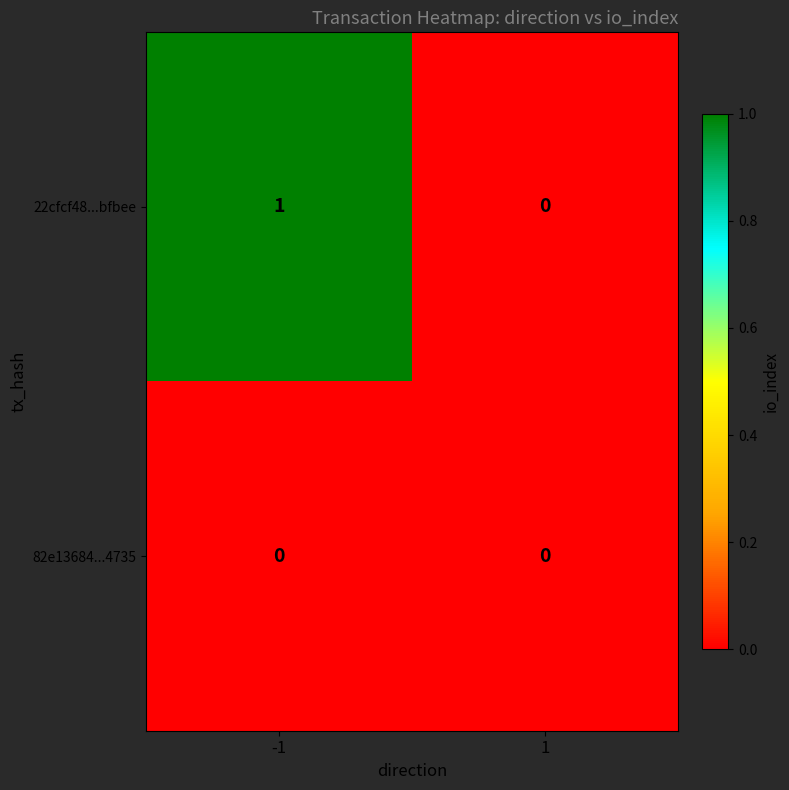

Which series has the largest total across all categories?

22cfcf48...bfbee